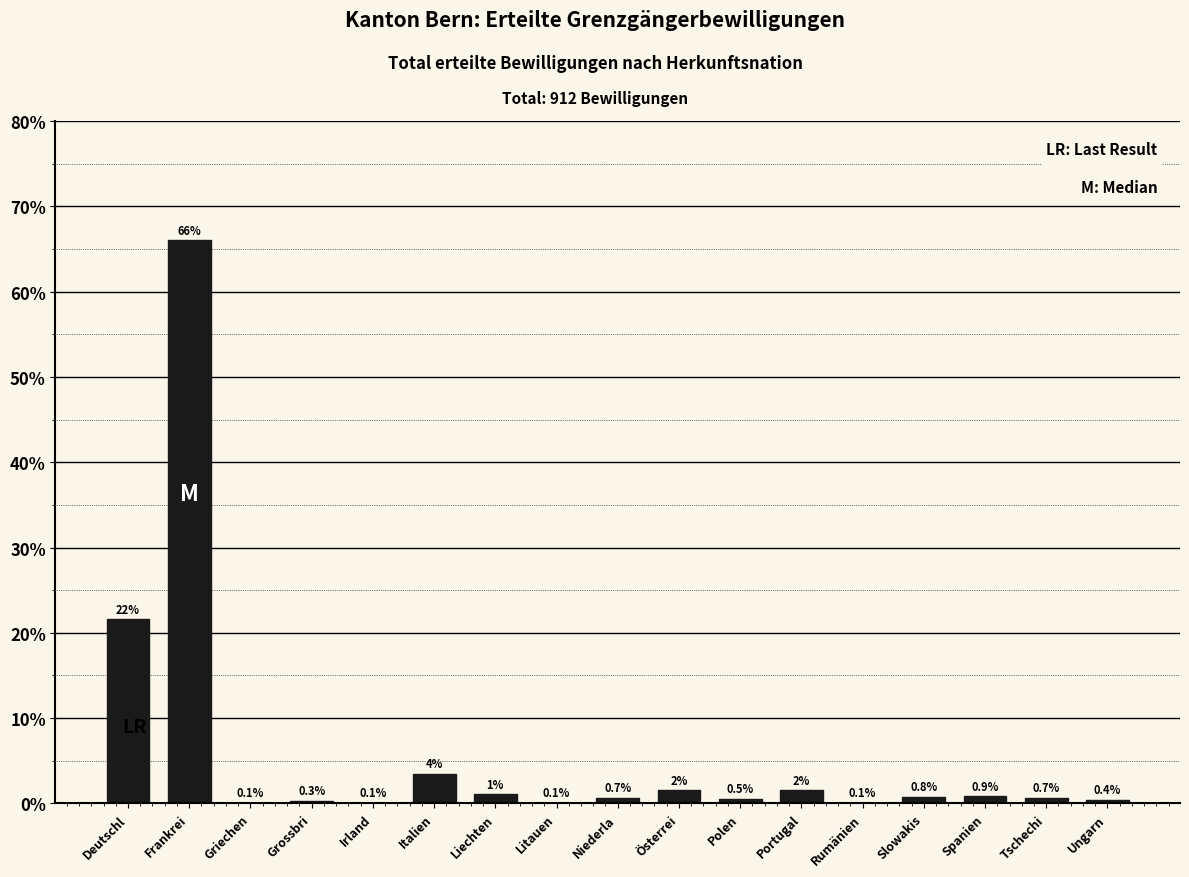

Which label corresponds to the largest value in the chart?

Frankrei